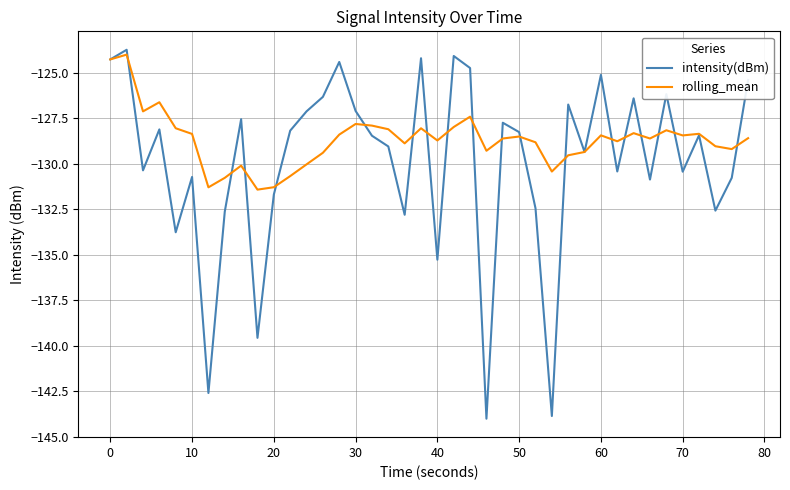

True or false: rolling_mean has more than 0 interior local peaks.

True